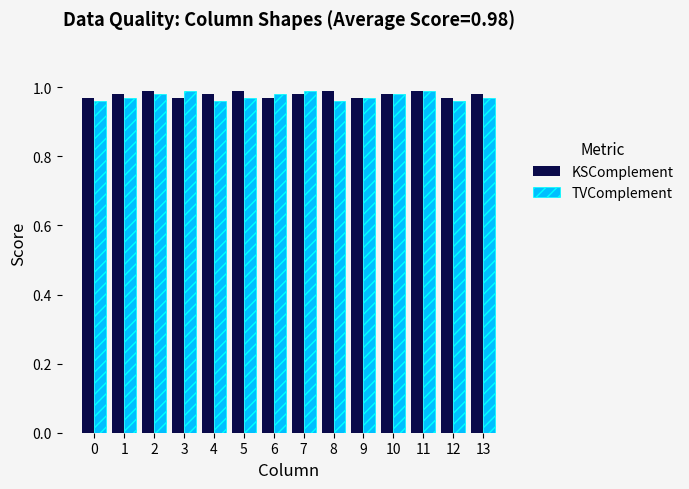

What is the total value across all series at 3?

2.0